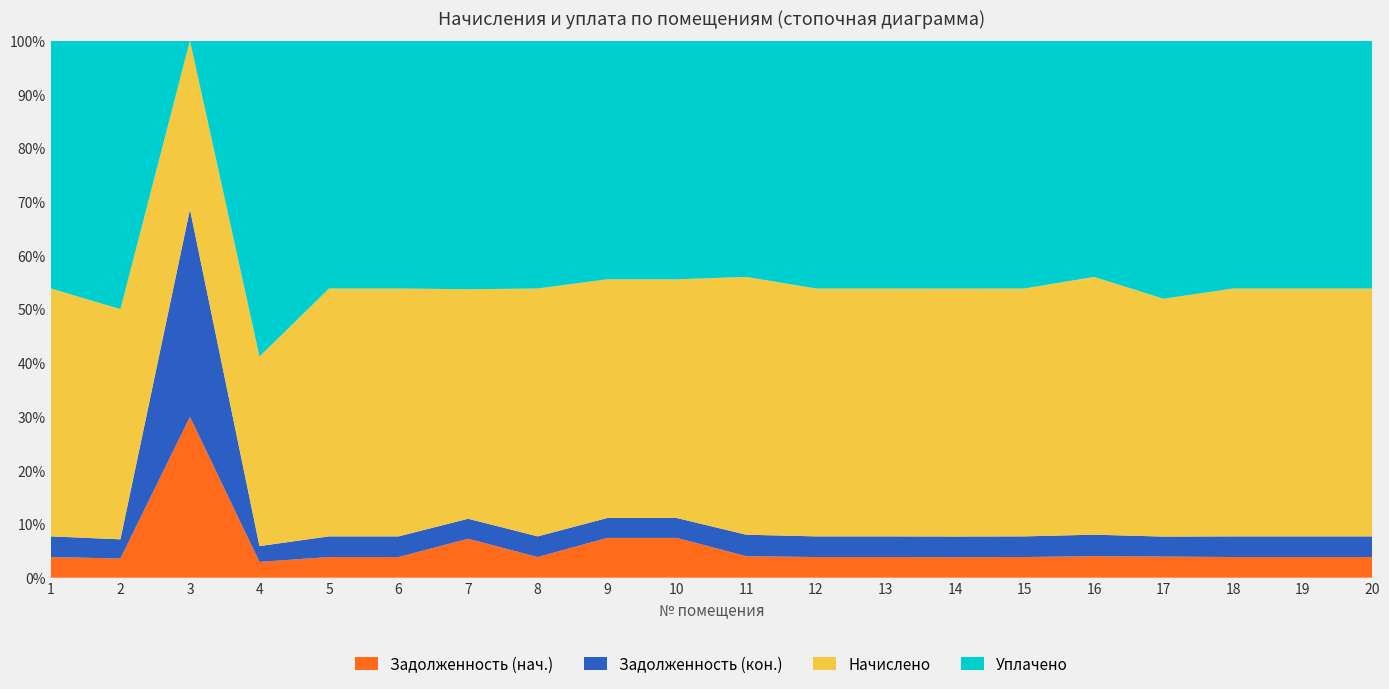

Reading left to right, what are all the values shown in this chart?

Задолженность (нач.): 1=513.4	2=233.9	3=3732.8	4=347.8	5=510.6	6=237.4	7=675.5	8=404.8	9=1019.8	10=474.7	11=320.9	12=409.2	13=505.1	14=241.0	15=325.7	16=418.1	17=543.4	18=238.7	19=325.0	20=421.6
Задолженность (кон.): 1=513.4	2=233.9	3=4813.9	4=347.8	5=510.6	6=237.4	7=347.1	8=405.0	9=509.9	10=237.4	11=320.9	12=409.2	13=505.1	14=242.9	15=325.7	16=417.4	17=514.0	18=238.7	19=325.0	20=421.6
Начислено: 1=6160.3	2=2806.9	3=3916.4	4=4173.1	5=6127.2	6=2848.3	7=3982.7	8=4860.4	9=6118.9	10=2848.3	11=3850.2	12=4910.0	13=6061.0	14=2914.6	15=3908.2	16=5009.4	17=6120.6	18=2864.9	19=3899.9	20=5059.1
Уплачено: 1=6160.3	2=3274.7	3=0.0	4=6955.2	5=6127.2	6=2848.3	7=4314.6	8=4860.4	9=6118.9	10=2848.3	11=3529.3	12=4910.0	13=6061.0	14=2914.6	15=3908.2	16=4591.9	17=6641.6	18=2864.9	19=3899.9	20=5059.1